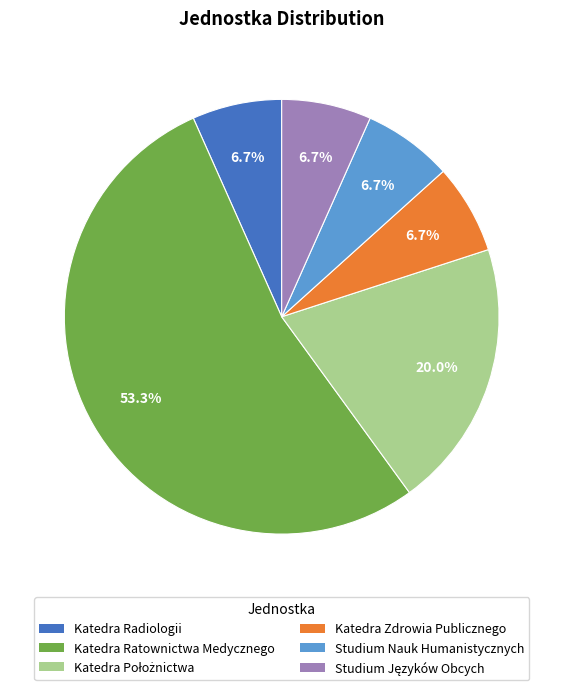

Is there any slice that represents more than half of the pie?

Yes